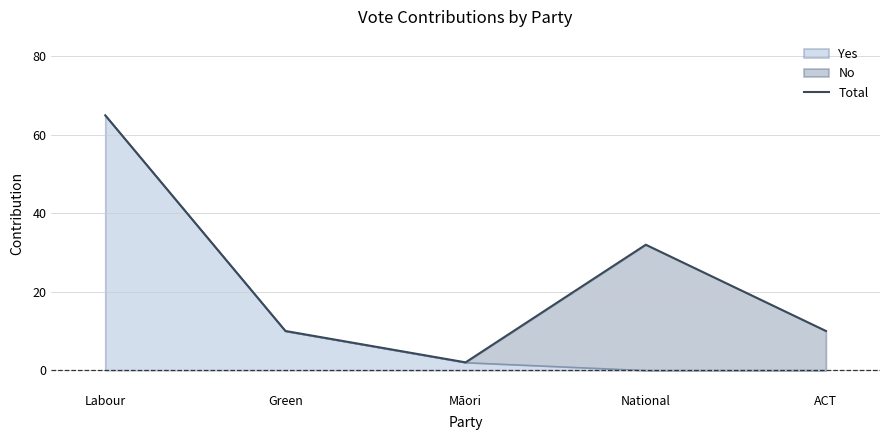

List the labels in order of value, largest first.

Labour, National, Green, ACT, Māori